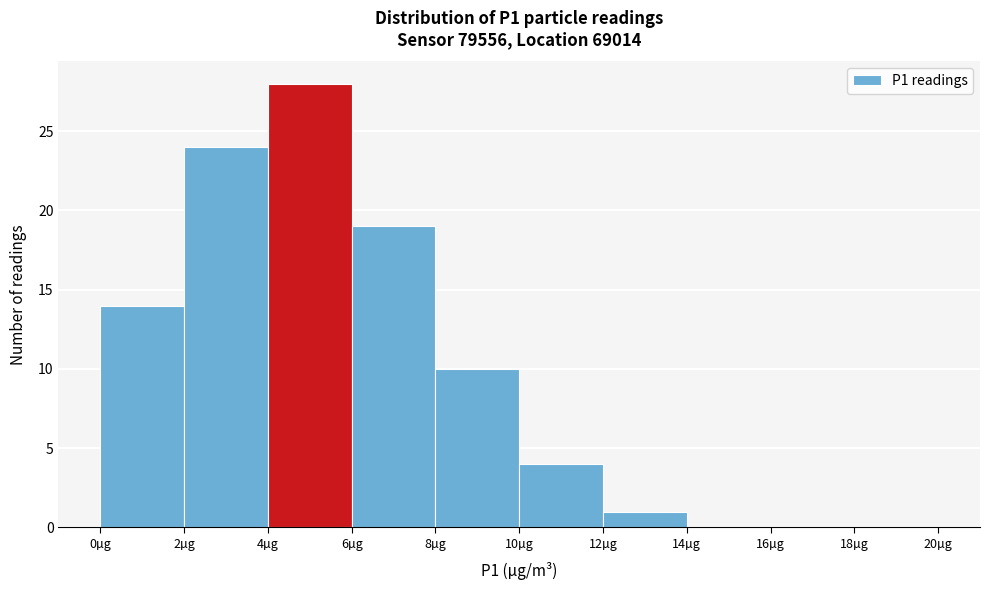

Over which range of the x-axis is the bar tallest?

4 to 6